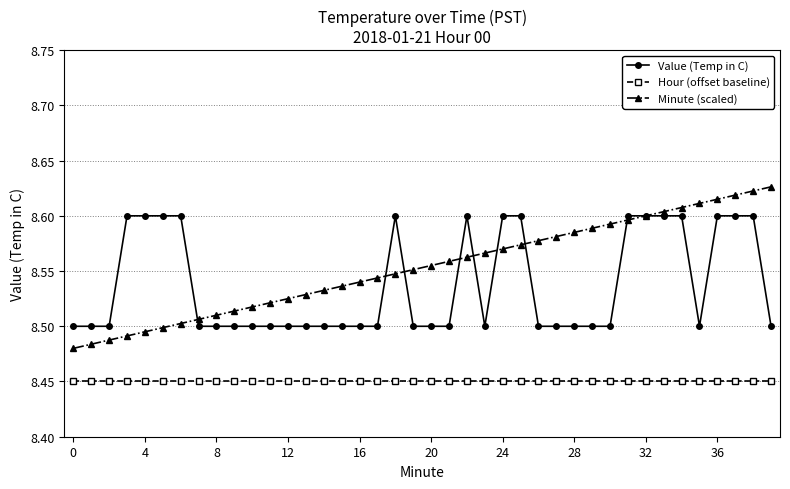

Rank the series by their maximum value, from lowest to highest.

Hour (offset baseline), Value (Temp in C), Minute (scaled)